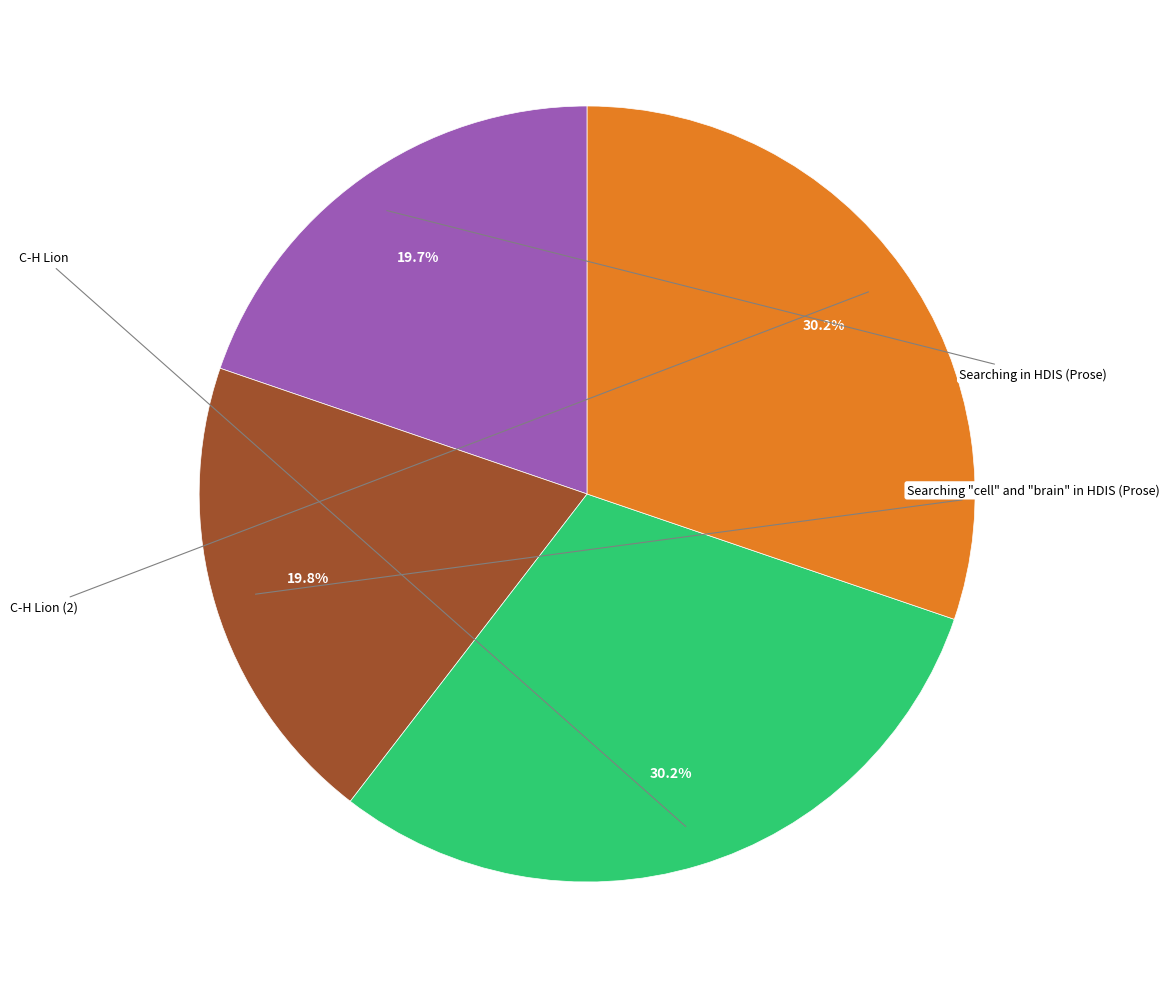

Count the number of slices in the pie.

4